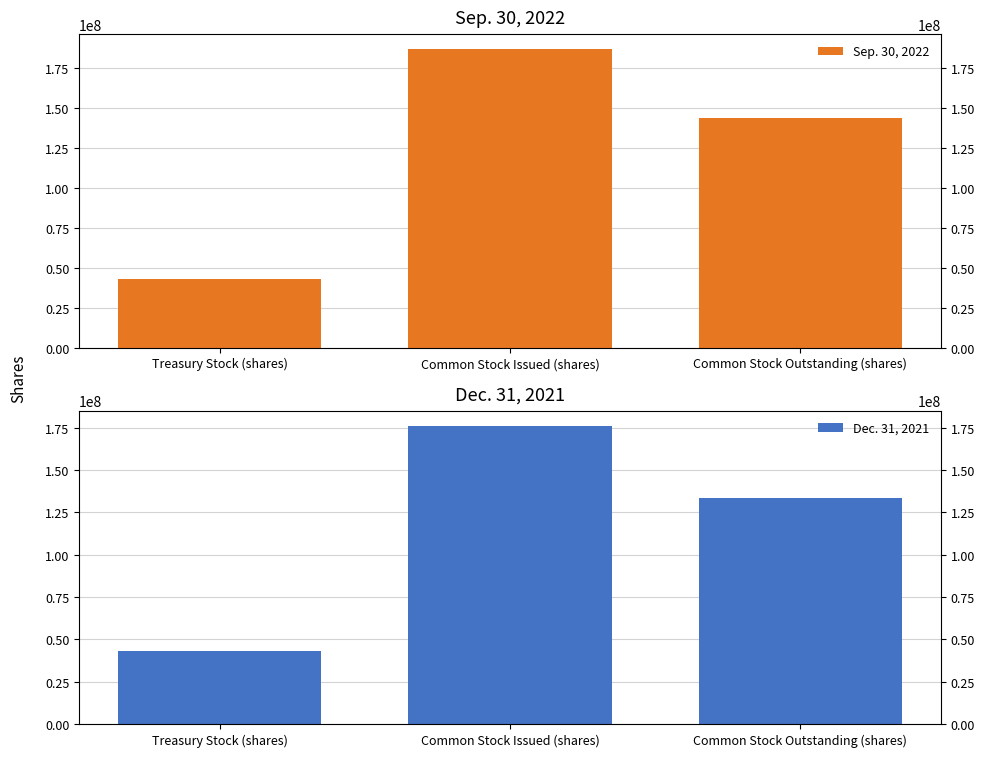

Is the value of Sep. 30, 2022 at Common Stock Issued (shares) greater than the value of Dec. 31, 2021 at Common Stock Issued (shares)?

Yes